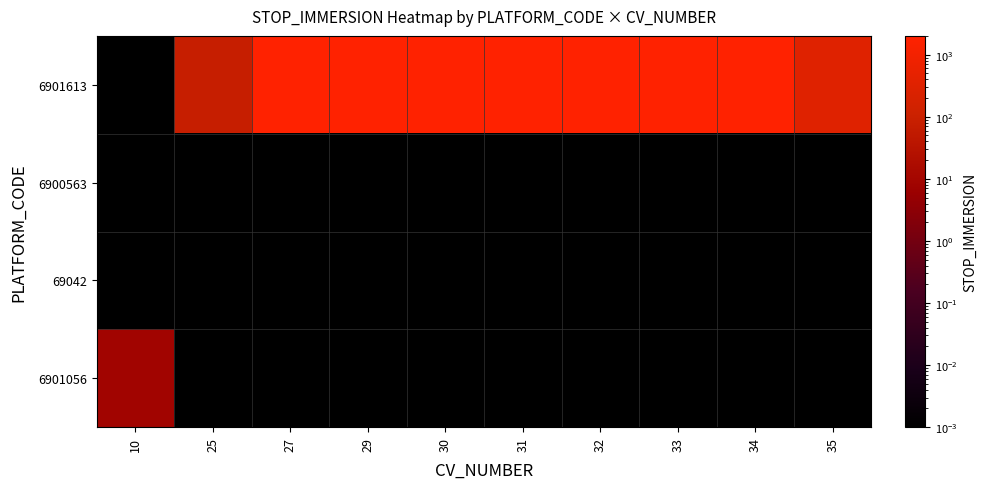

Which label corresponds to the largest value in the chart?

33